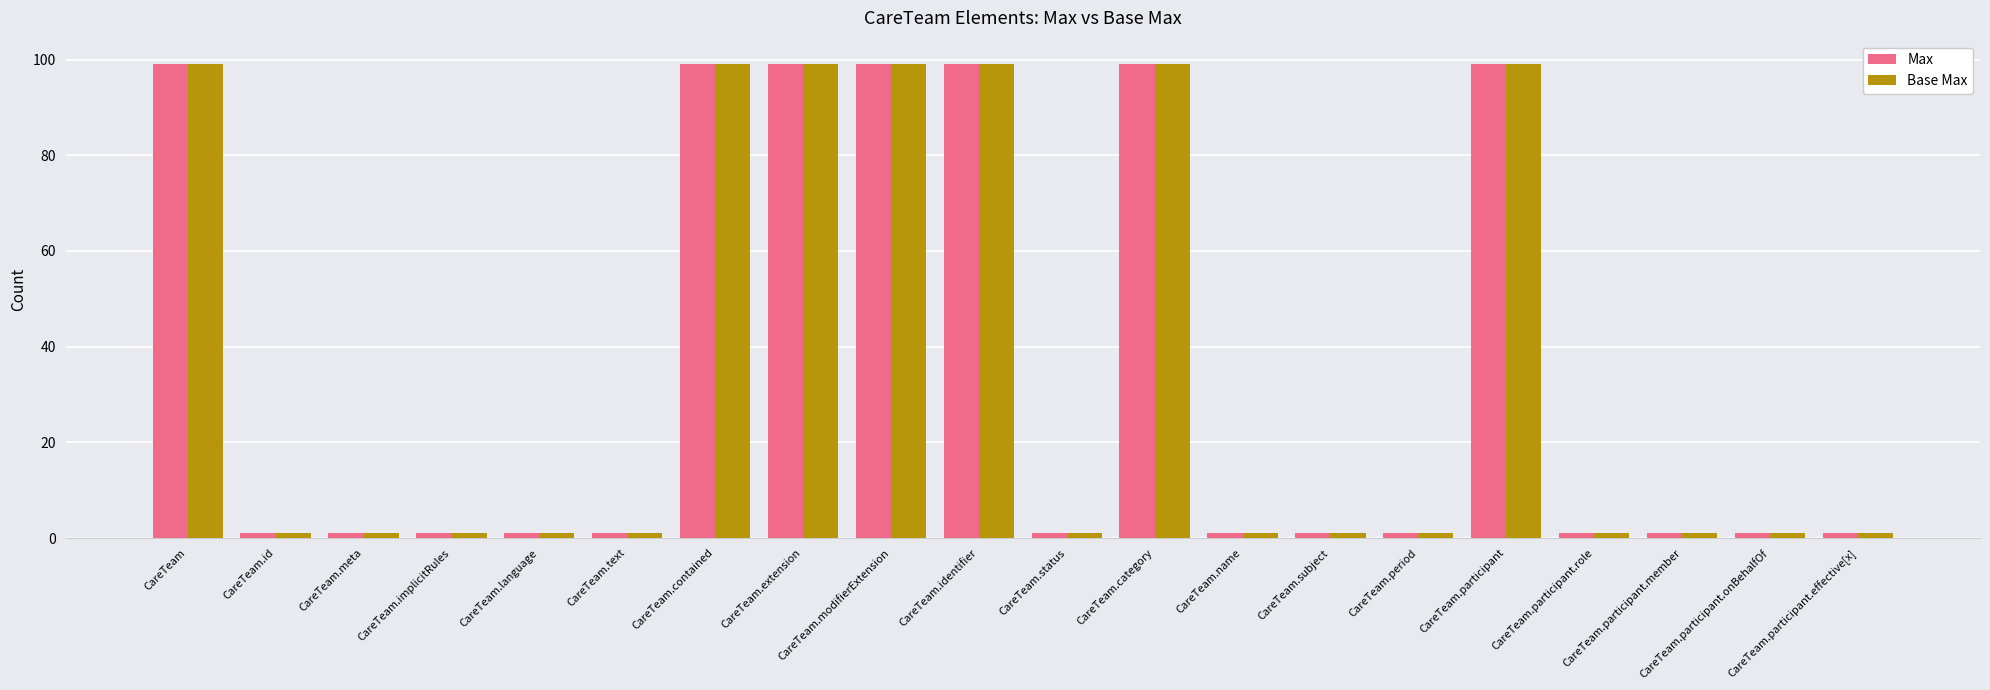

What is the total value across all series at CareTeam.participant.member?

2